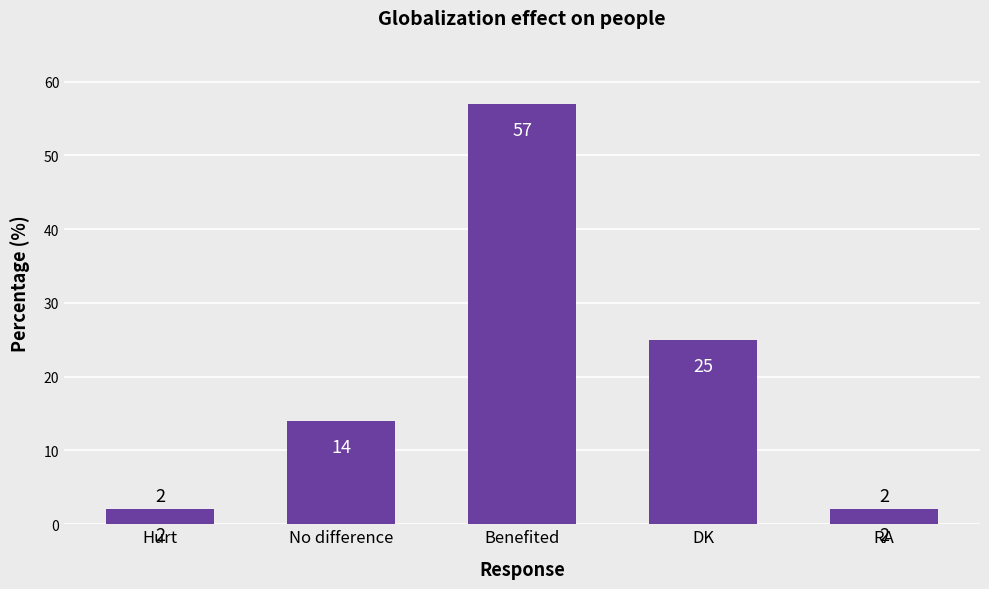

Count the values in the range 2 to 25.

4